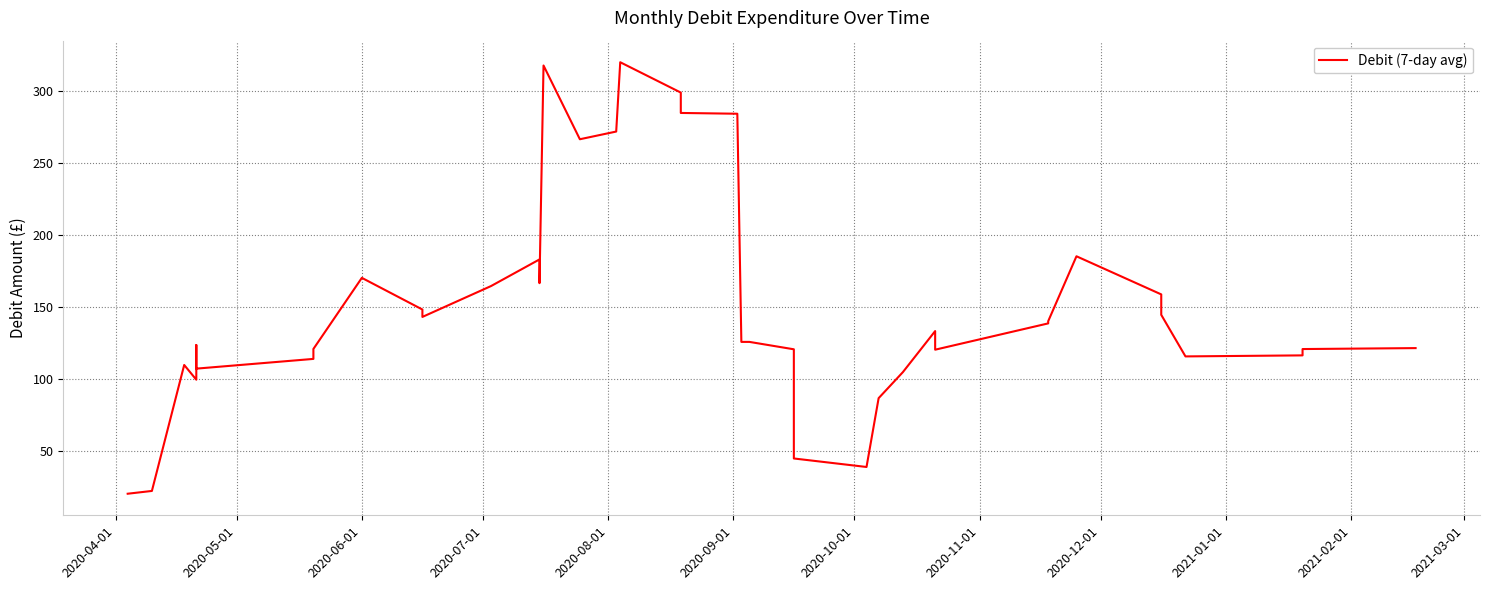

How many data points are above 125?

21